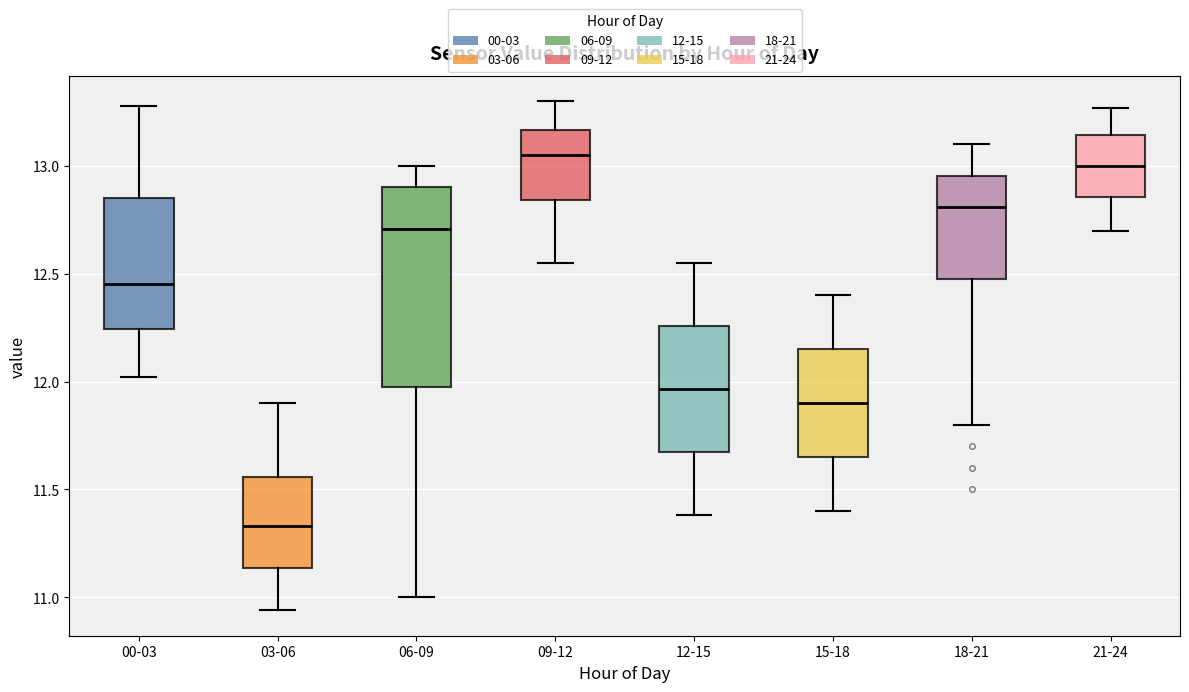

Reading left to right, read every box against the y-axis: the position of its median line, the range the box covers, and the ends of its whiskers. The values are not printed on the chart, so give them approximately, as read against the axis.

00-03: median 12.45, box 12.25 to 12.85, whiskers 12.00 to 13.30
03-06: median 11.35, box 11.15 to 11.55, whiskers 10.95 to 11.90
06-09: median 12.70, box 12.00 to 12.90, whiskers 11.00 to 13.00
09-12: median 13.05, box 12.85 to 13.15, whiskers 12.55 to 13.30
12-15: median 11.95, box 11.65 to 12.25, whiskers 11.40 to 12.55
15-18: median 11.90, box 11.65 to 12.15, whiskers 11.40 to 12.40
18-21: median 12.80, box 12.50 to 12.95, whiskers 11.80 to 13.10
21-24: median 13.00, box 12.85 to 13.15, whiskers 12.70 to 13.25